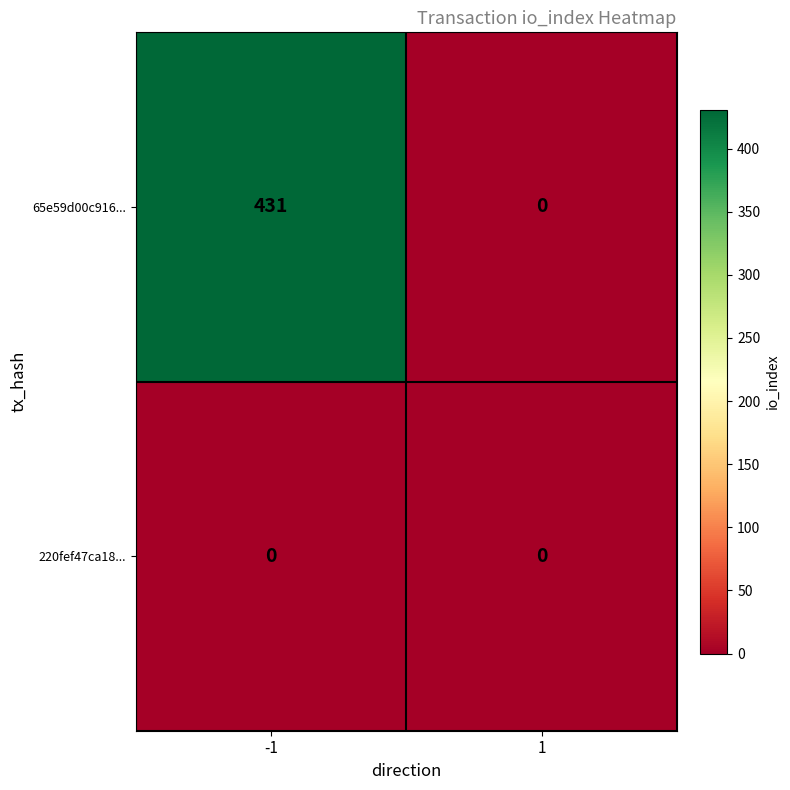

What is the total value across all series at -1?

431